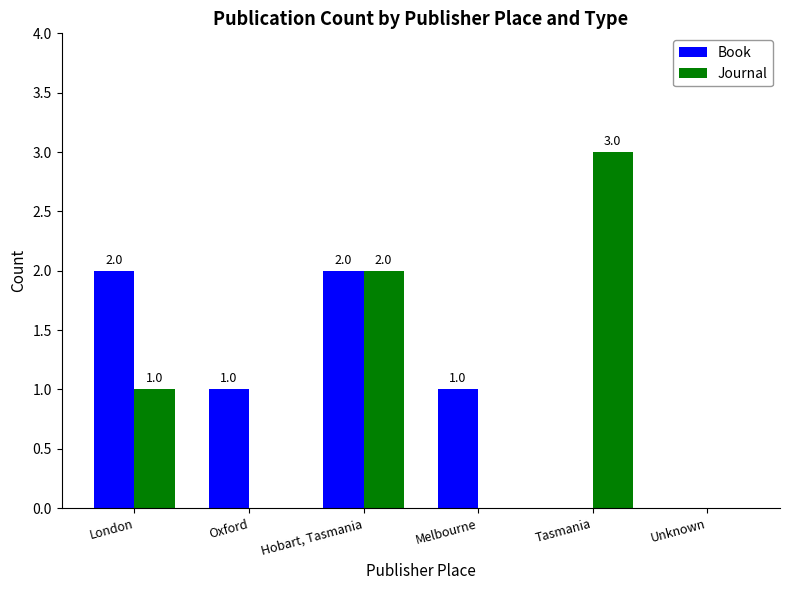

Which series changed the most between London and Hobart, Tasmania?

Journal